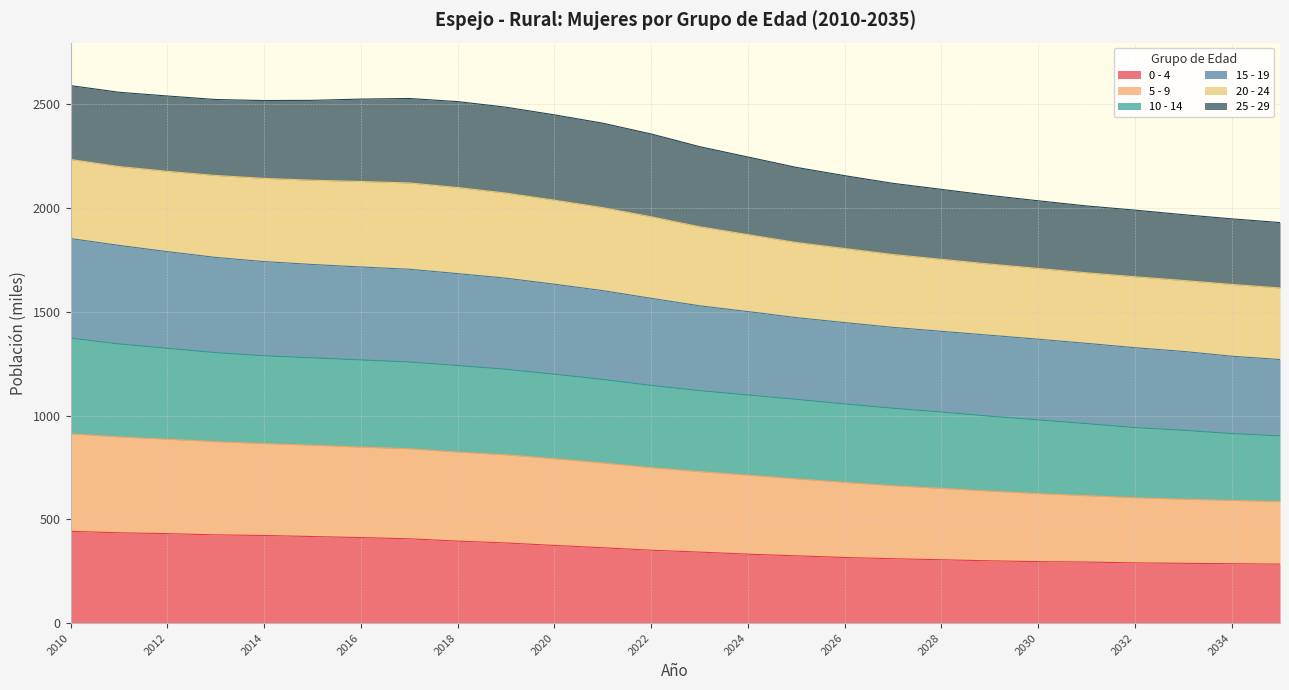

What is the total value across all series at 2030?

2035